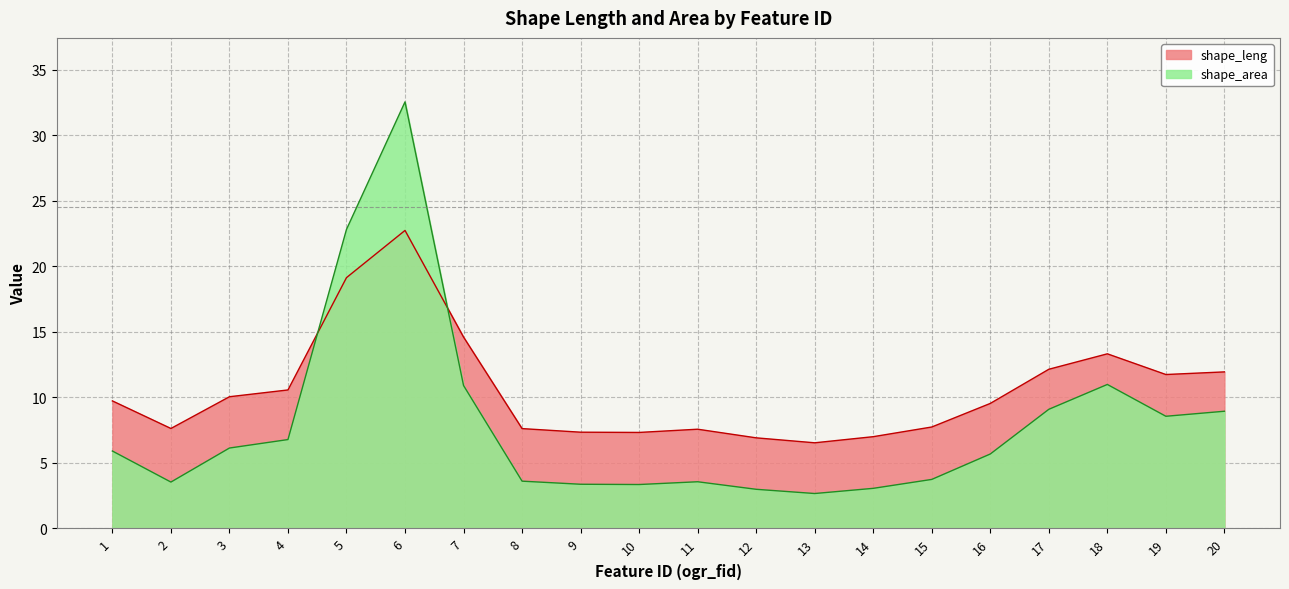

What is the maximum value for shape_area?

32.6